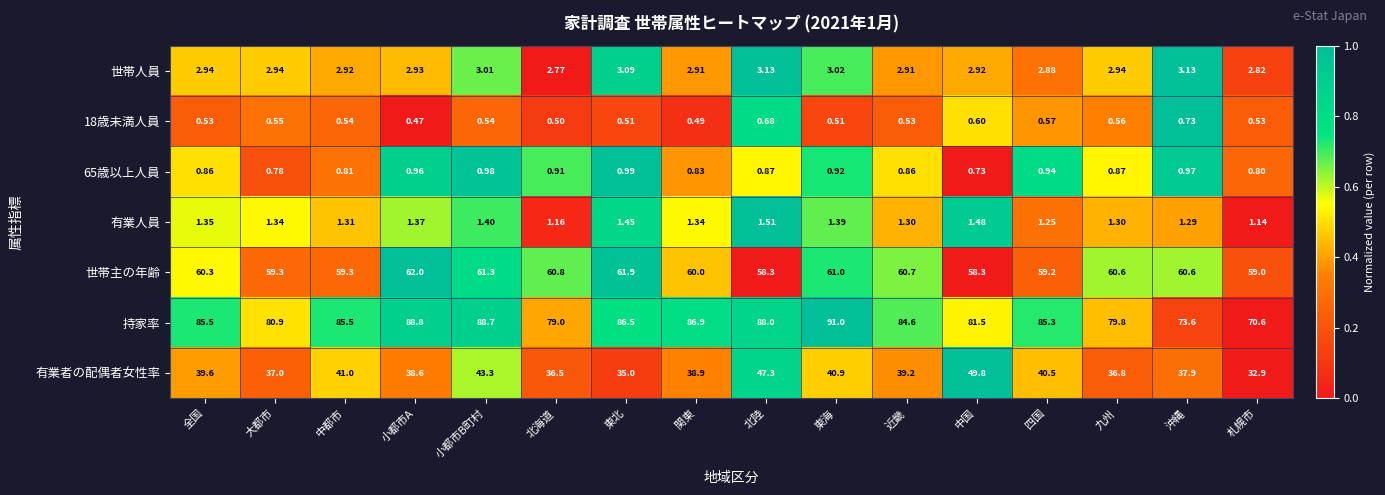

Which series has the largest range (max minus min)?

持家率